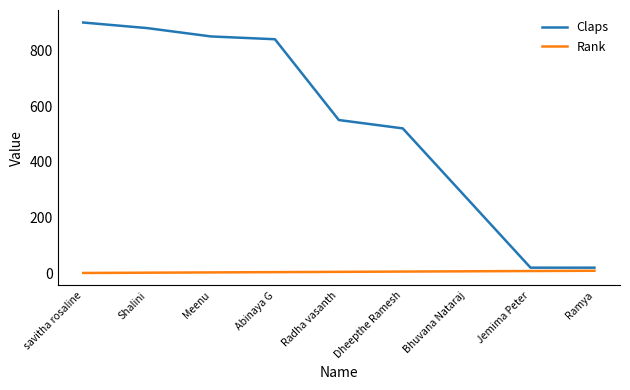

At which category does the chart reach its peak across all series?

savitha rosaline